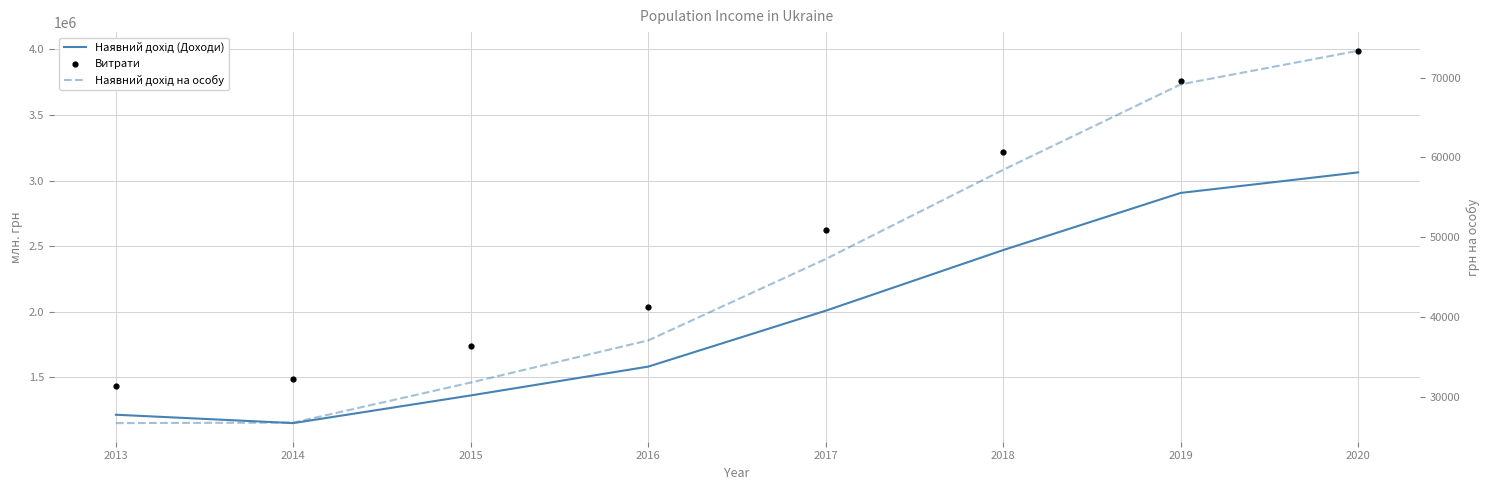

Which series has the widest spread of Y values?

Витрати